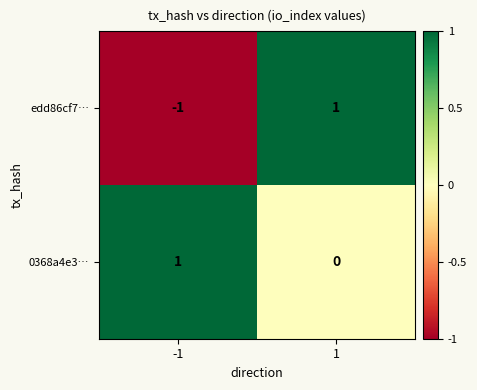

How many series are shown in this chart?

2